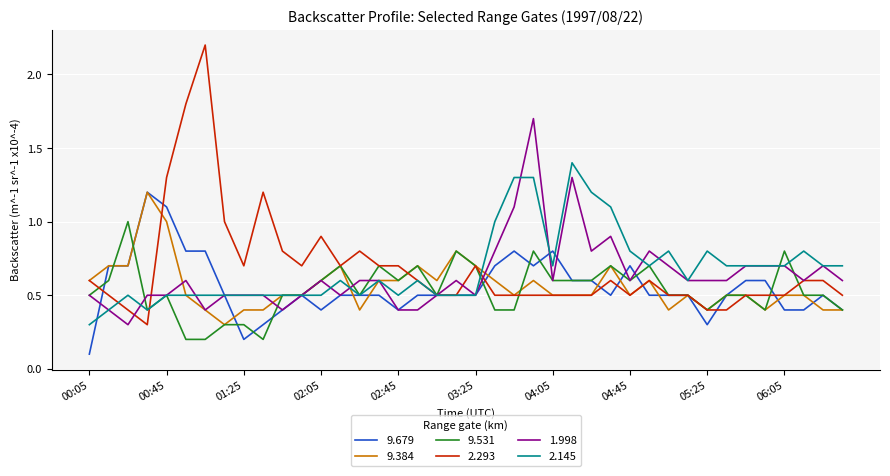

Which series has the widest spread of values?

2.293